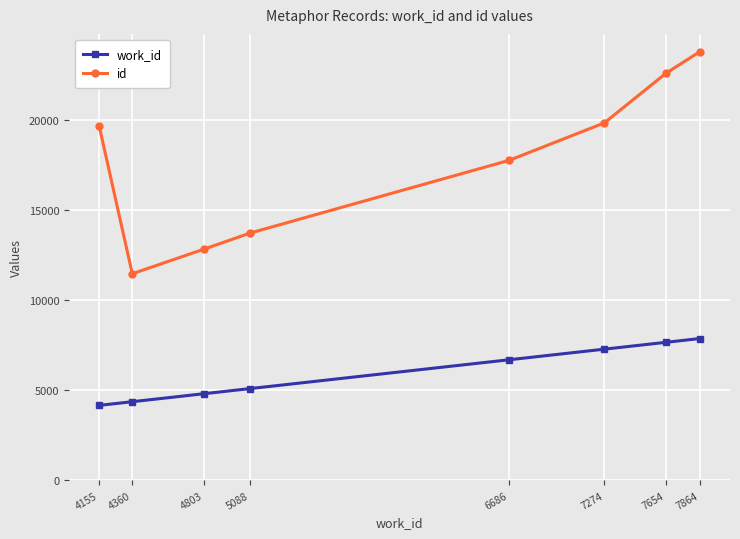

At which category is the sum across all series the highest?

7864